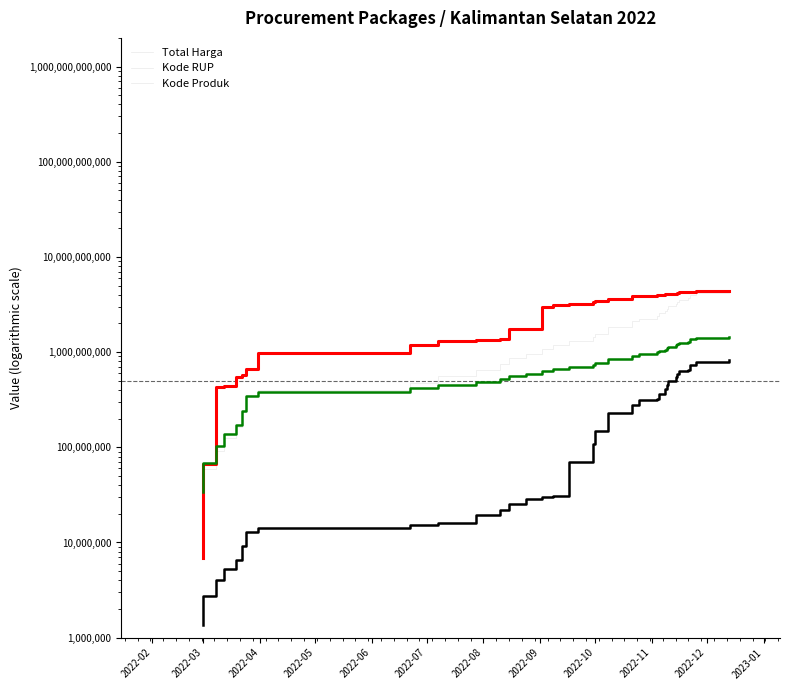

What is the value of the Kode Produk point at the 40th from the left?

830462488